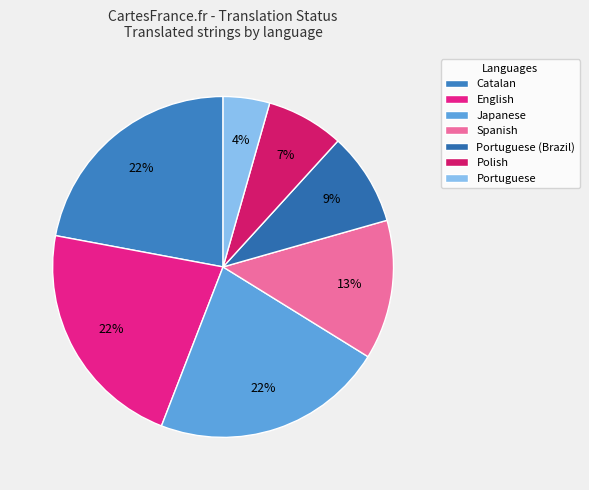

What is the smallest slice in the pie chart?

Portuguese